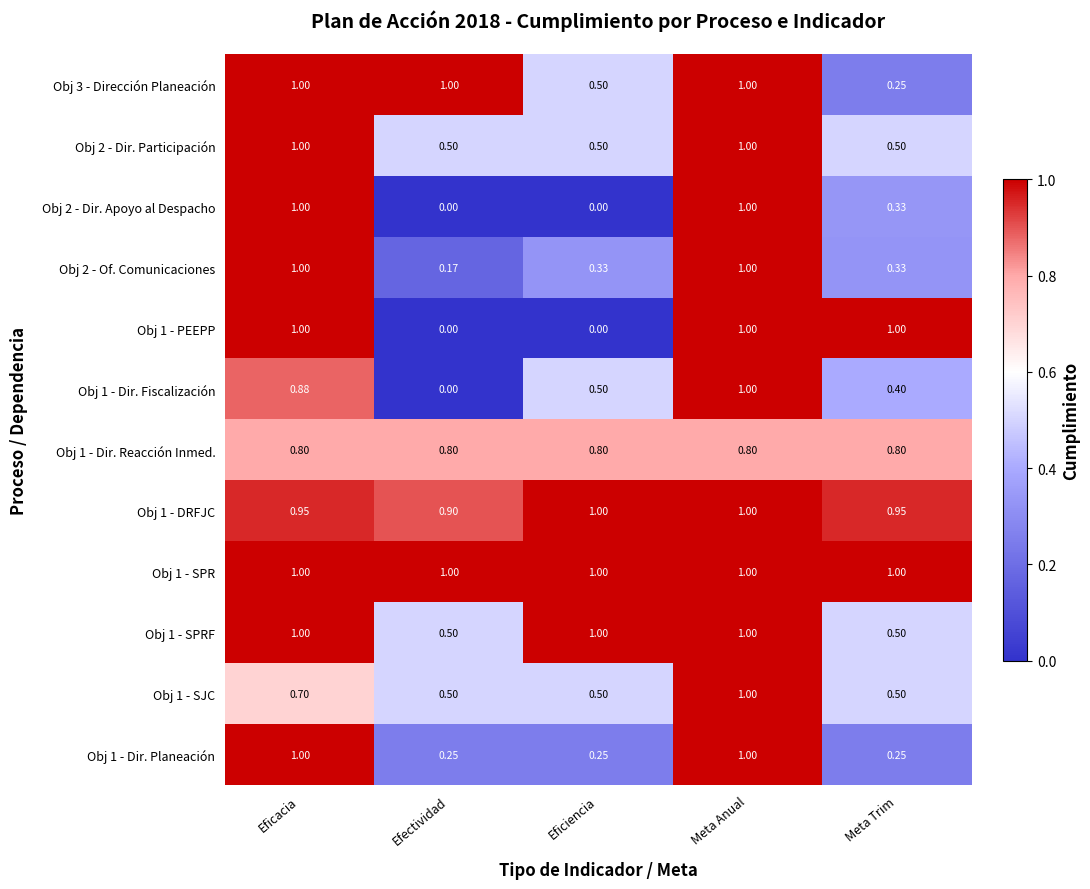

Is the value of Obj 1 - Dir. Reacción Inmed. at Meta Anual greater than the value of Obj 1 - DRFJC at Meta Anual?

No